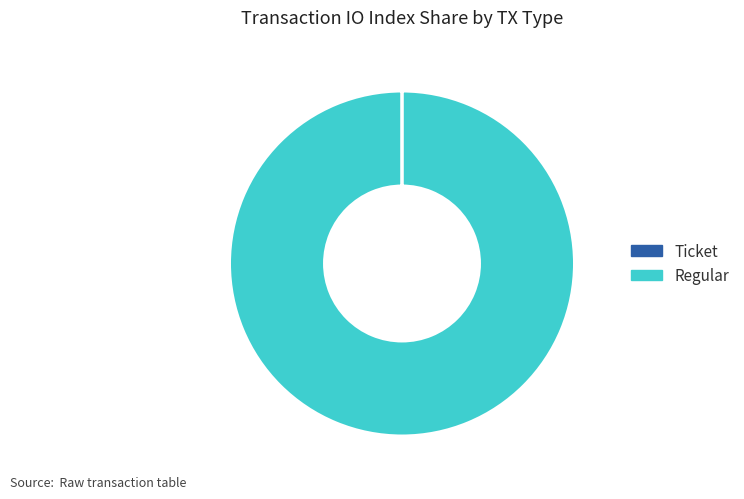

Is Regular the majority of the pie?

Yes